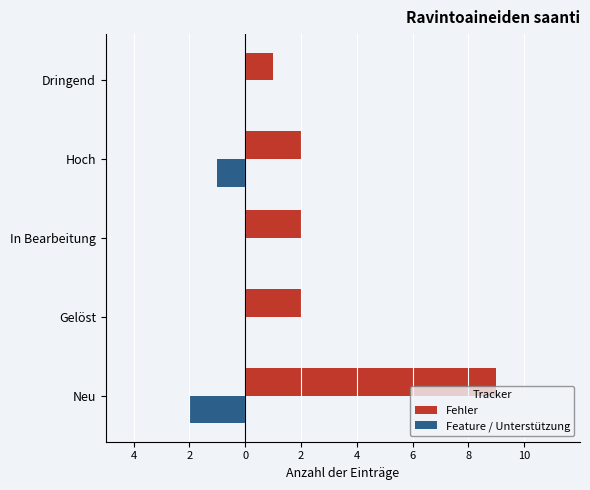

Count the Fehler values in the range 2 to 3.

3